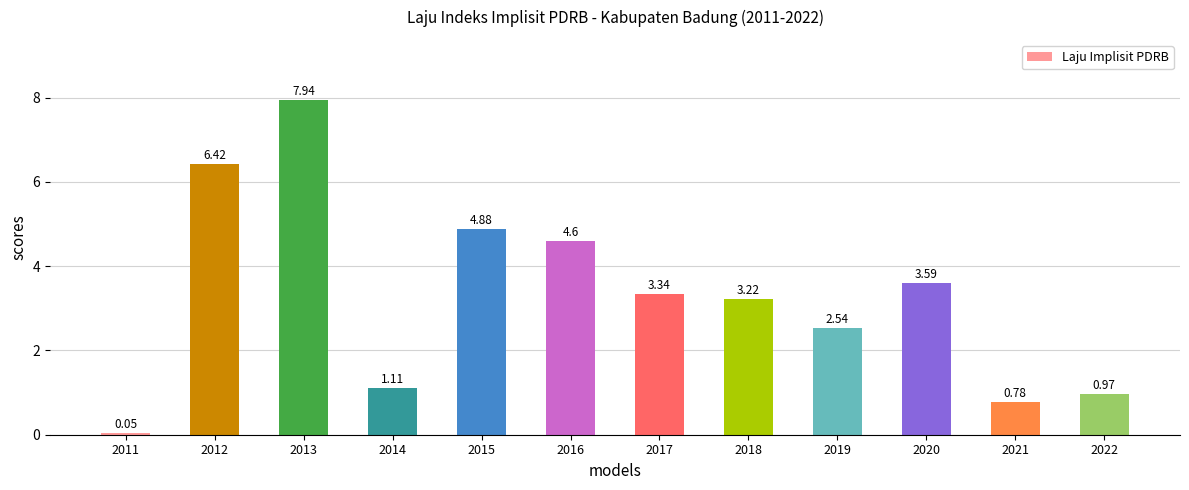

What is the sum of the values at 2014 and 2021?

1.9